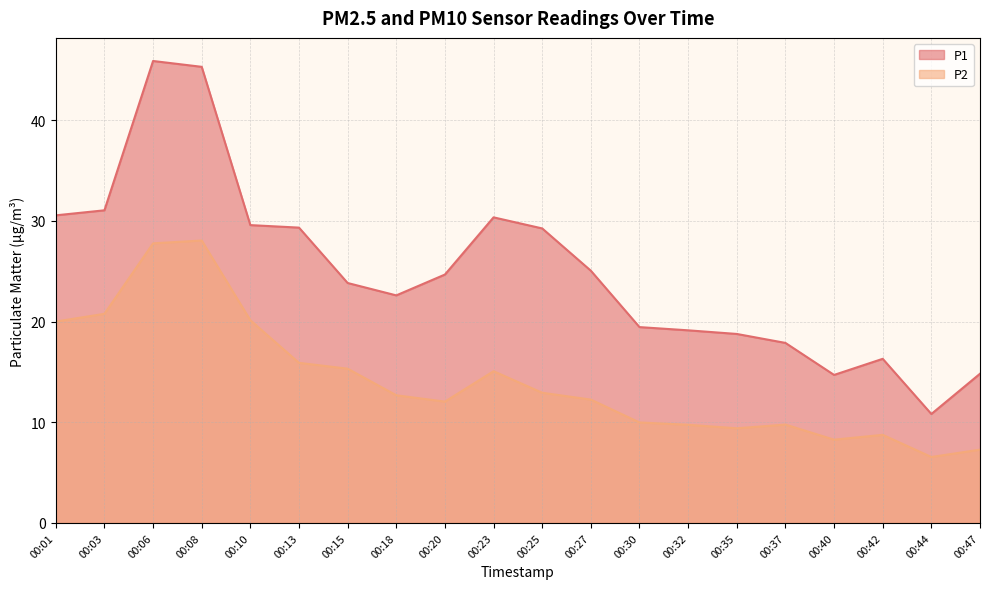

True or false: P1 has more than 0 points higher than both neighbors.

True